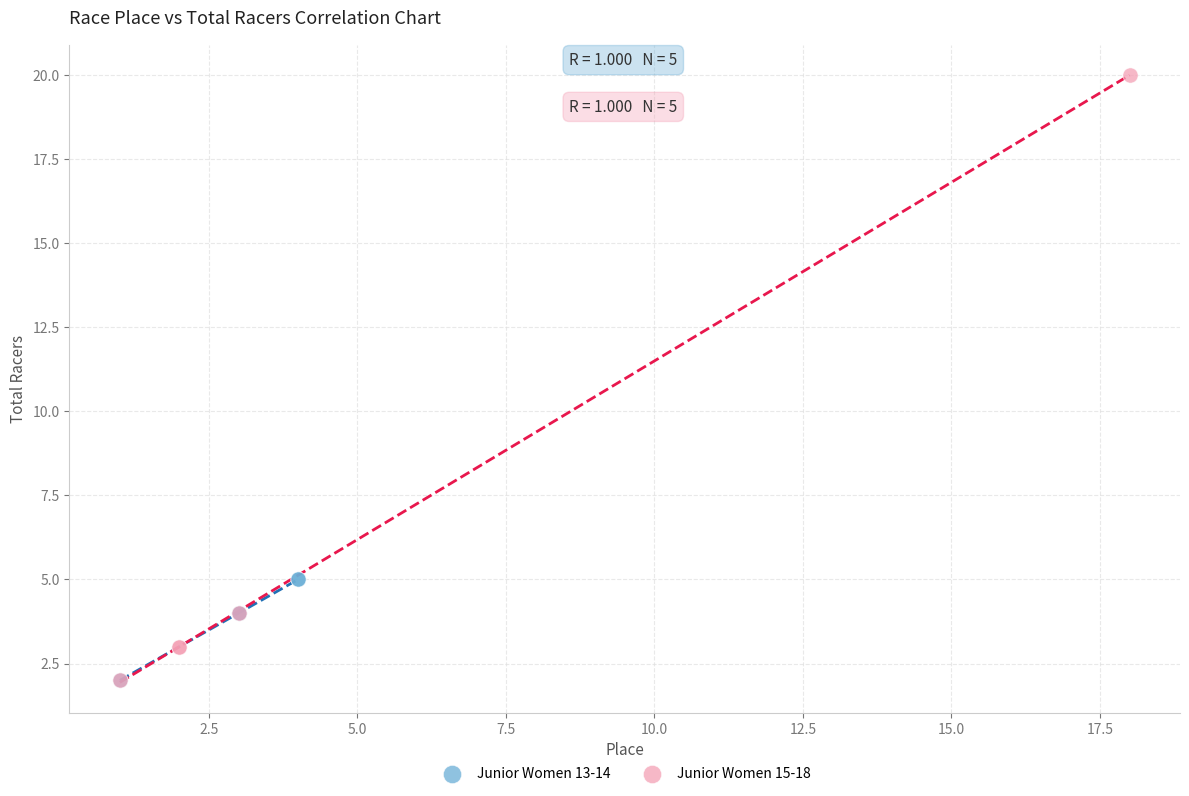

Which series has the largest Y range (max minus min)?

Junior Women 15-18